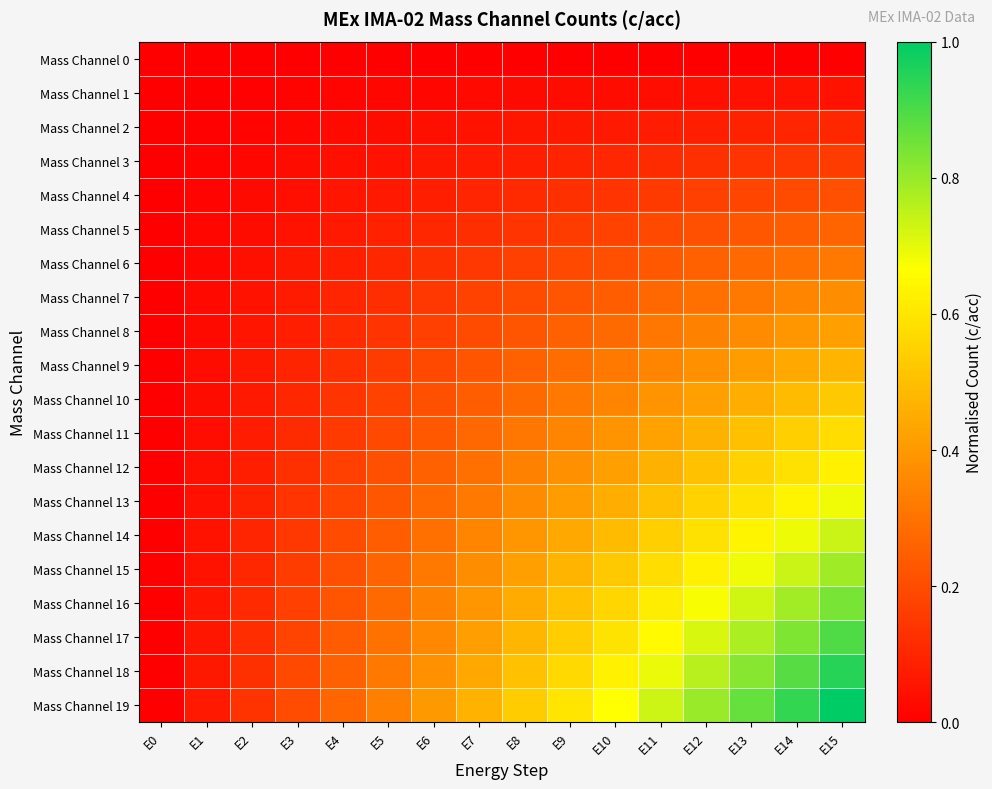

What is the difference between the highest and lowest values at E6?

0.4